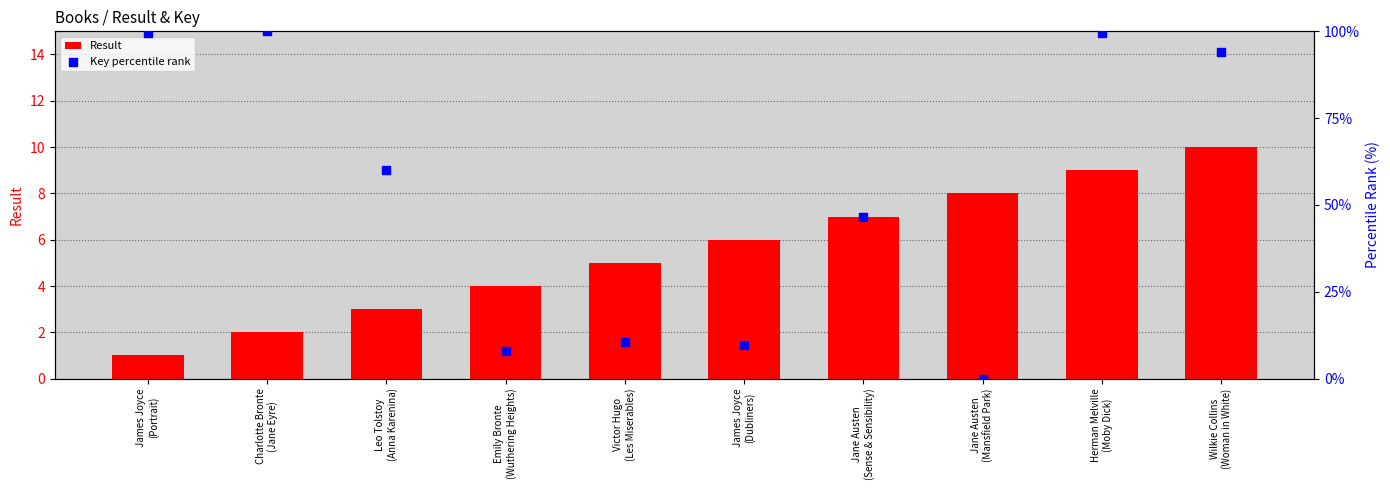

Which series has the largest total across all categories?

Key percentile rank